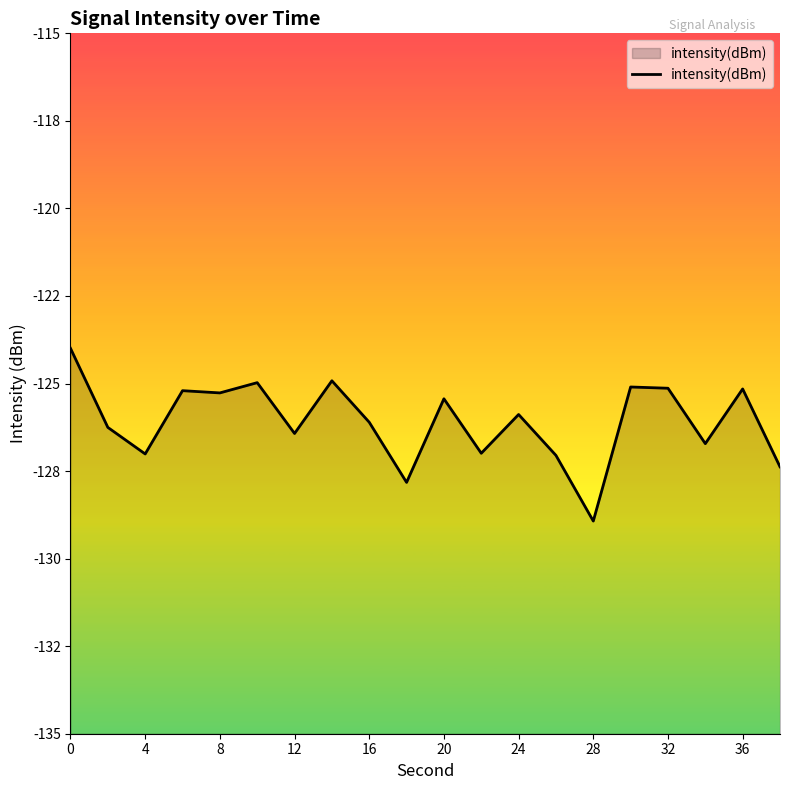

How many interior local peaks (higher than both neighbors) does the data have?

7